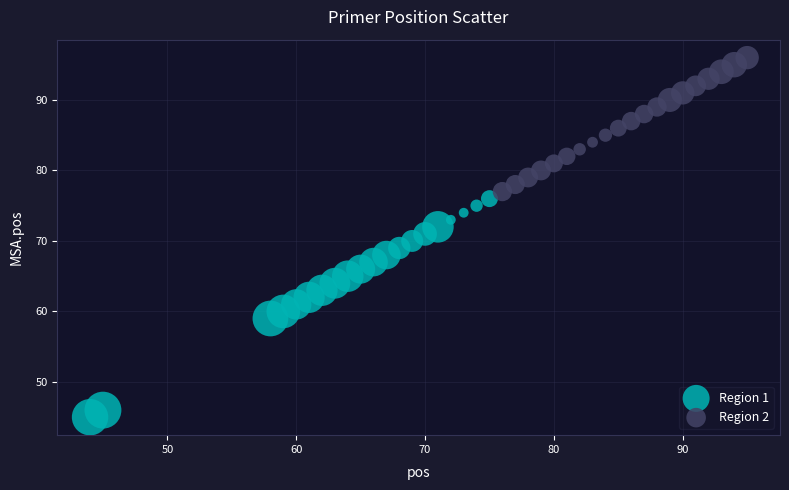

Which series reaches the maximum Y coordinate?

Region 2